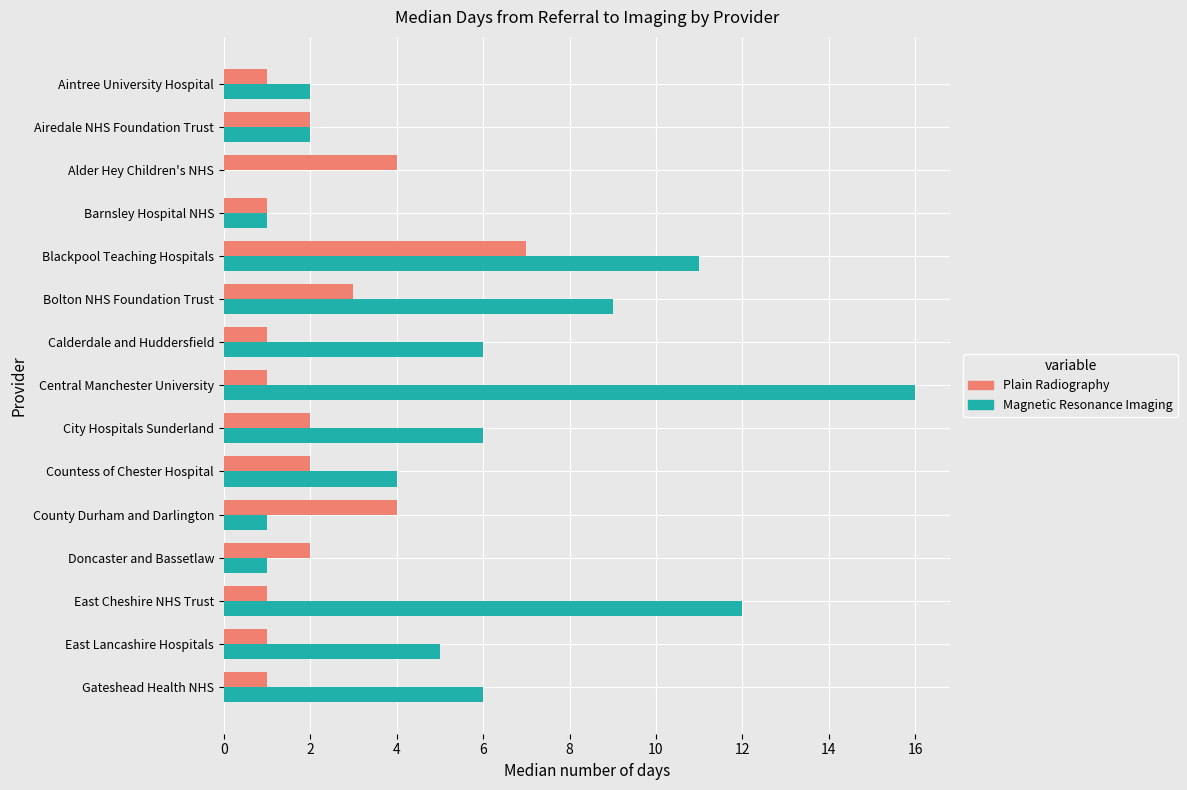

Which series has the largest range (max minus min)?

Magnetic Resonance Imaging